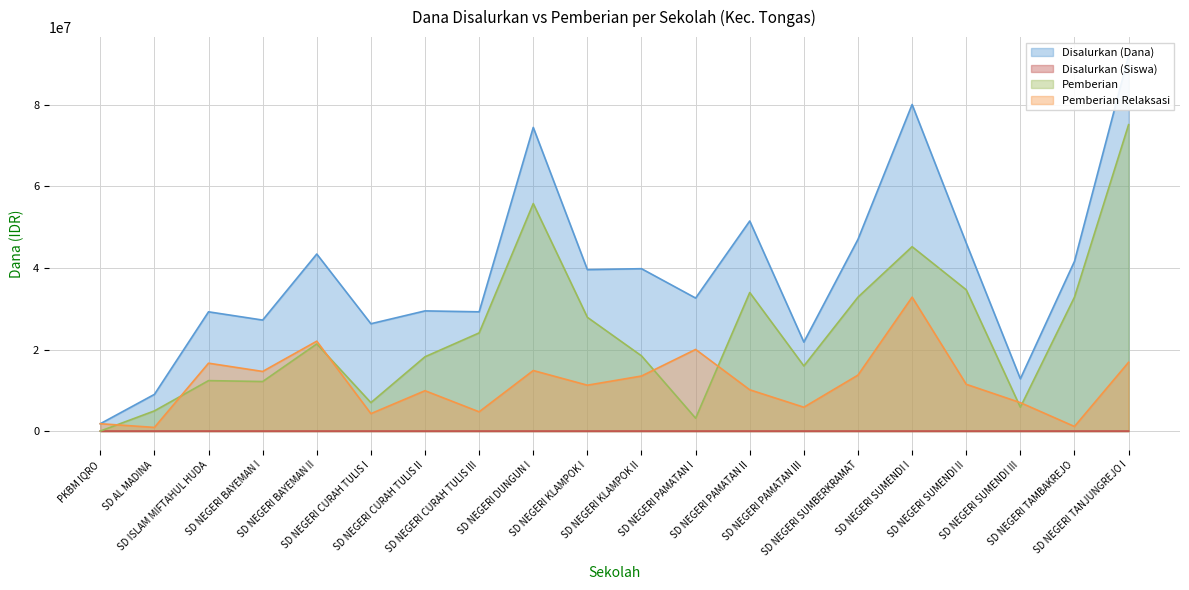

Which label corresponds to the smallest value in the chart?

PKBM IQRO